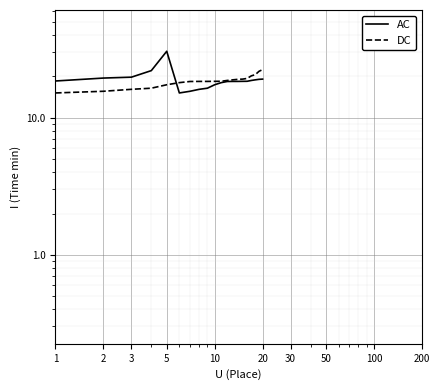

Which series has the widest spread of values?

AC